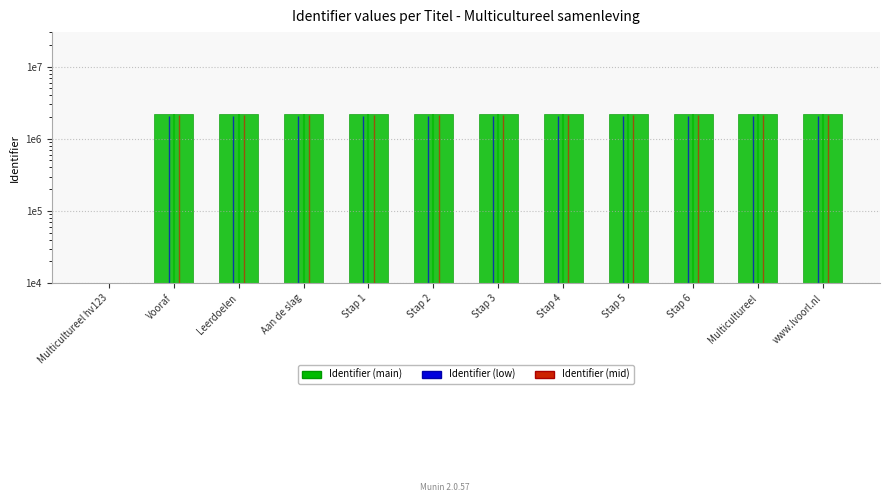

Between Stap 1 and Stap 4, which is larger?

Stap 4